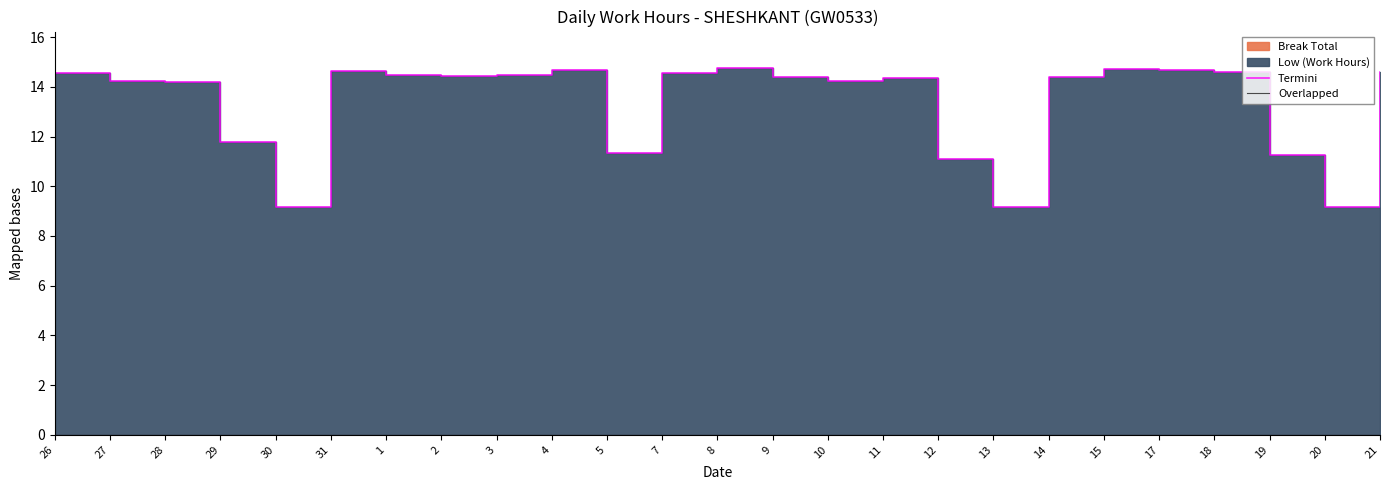

Reading right to left, transcribe all the data shown in this chart.

Termini: 14.6	9.2	11.2	14.6	14.7	14.7	14.4	9.2	11.1	14.3	14.2	14.4	14.8	14.6	11.3	14.7	14.5	14.4	14.5	14.6	9.2	11.8	14.2	14.2	14.6
Overlapped: 0.0	0.0	0.0	0.0	0.0	0.0	0.0	0.0	0.0	0.0	0.0	0.0	0.0	0.0	0.0	0.0	0.0	0.0	0.0	0.0	0.0	0.0	0.0	0.0	0.0